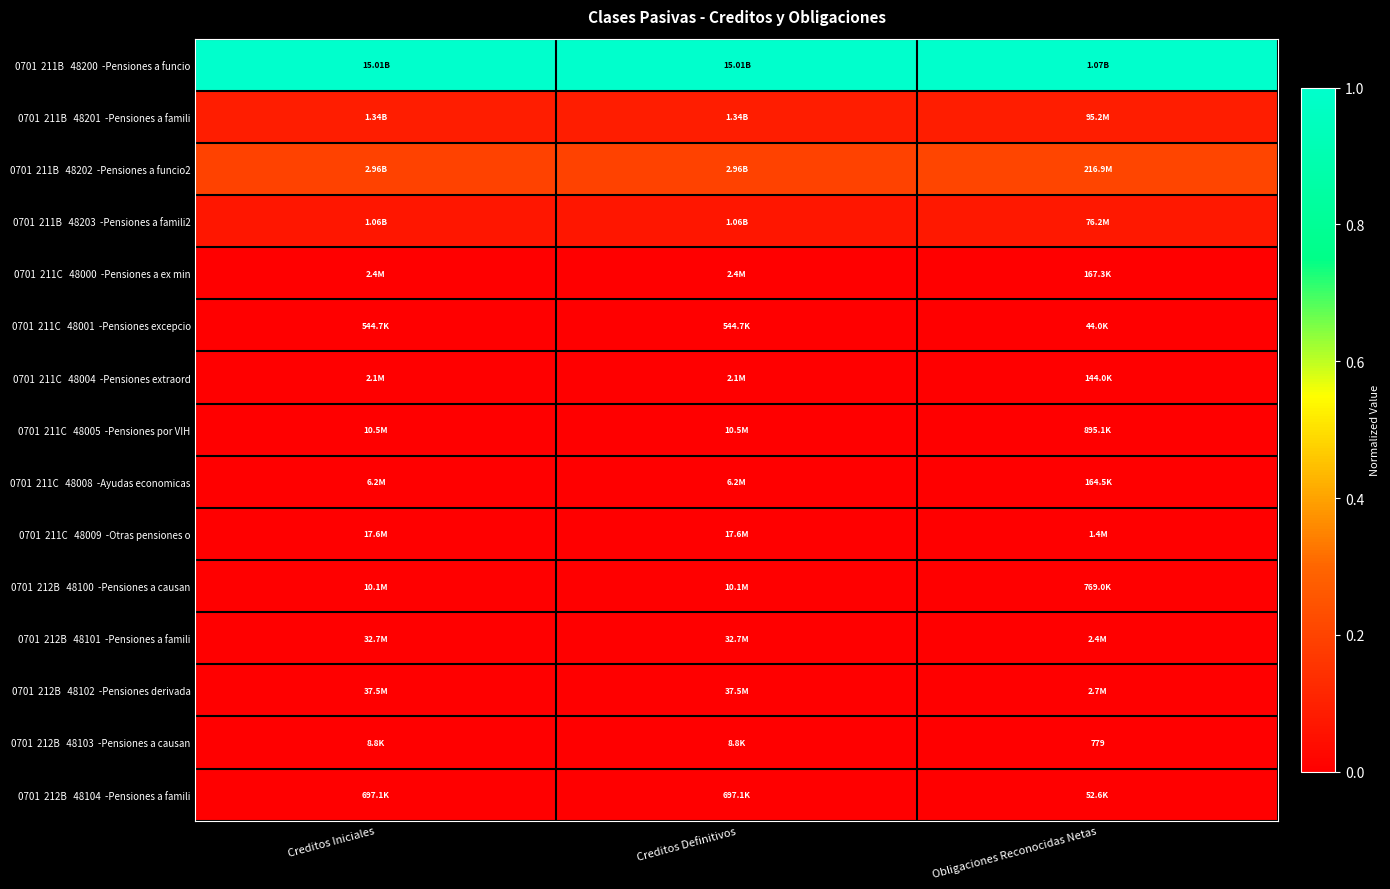

At which label is 0701 211C 48008 -Ayudas economicas closest to 0?

Obligaciones Reconocidas Netas